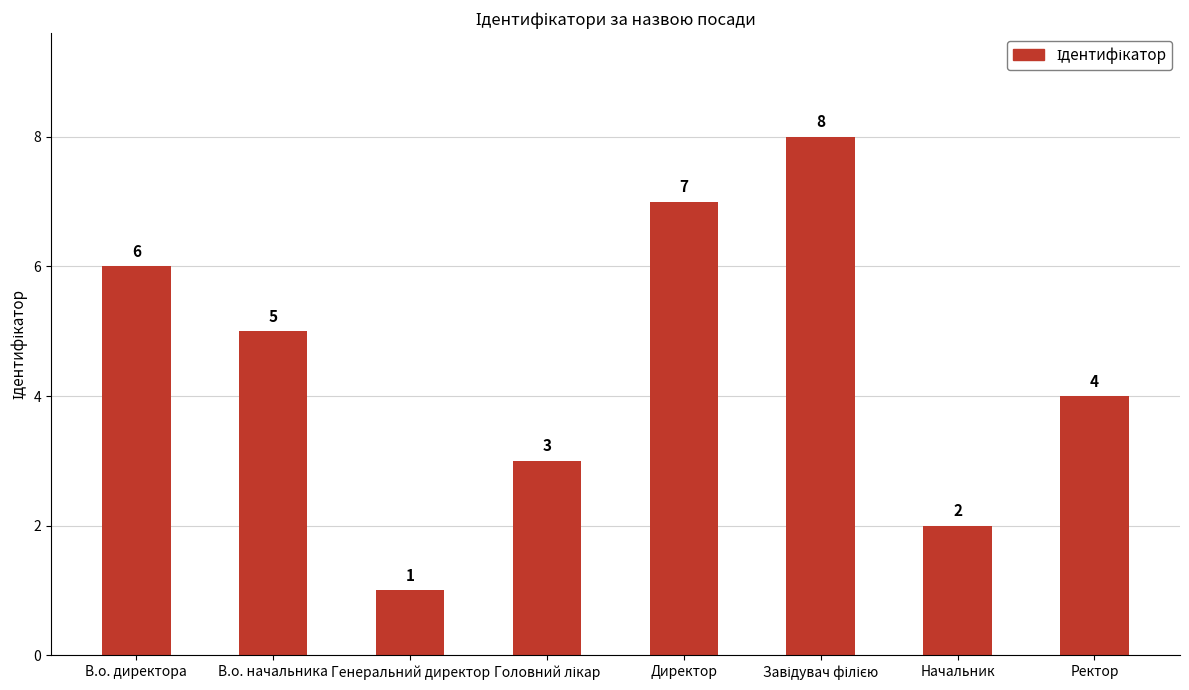

Reading left to right, what are all the values shown in this chart?

6	5	1	3	7	8	2	4